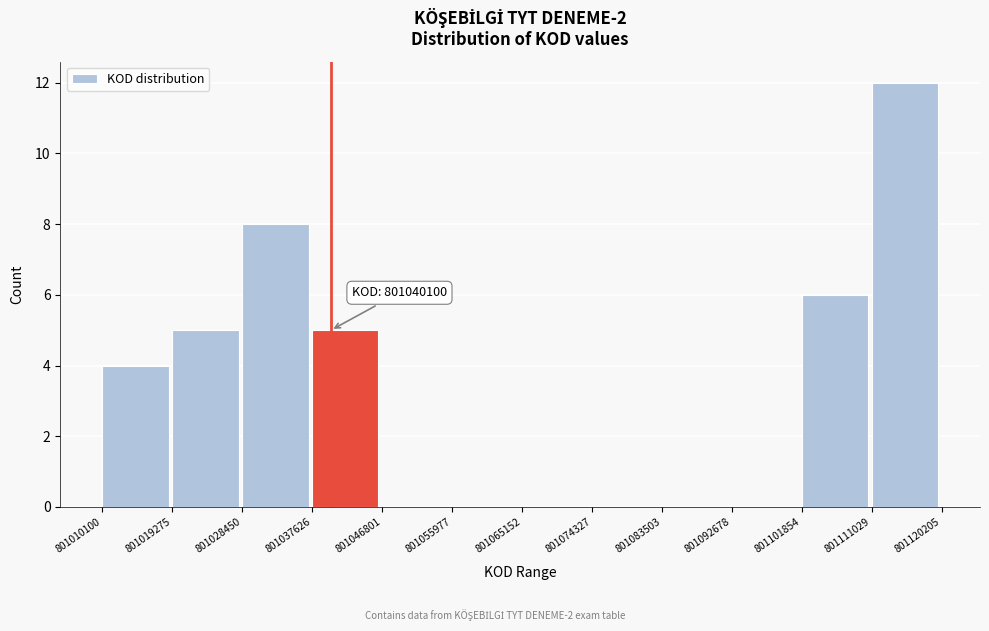

Over which range of the x-axis is the bar tallest?

801111029 to 801120205